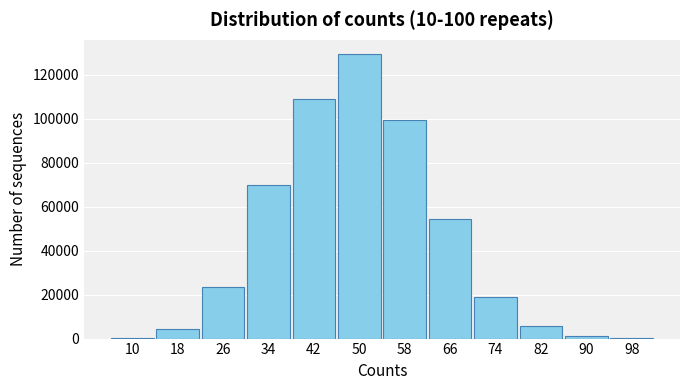

The value at 50 is 200967. True or false?

False